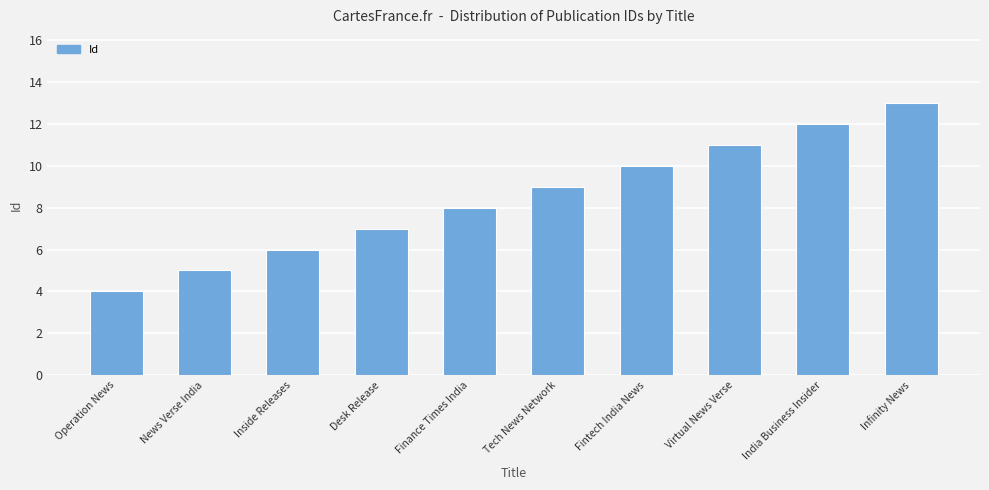

What is the greatest value displayed?

13